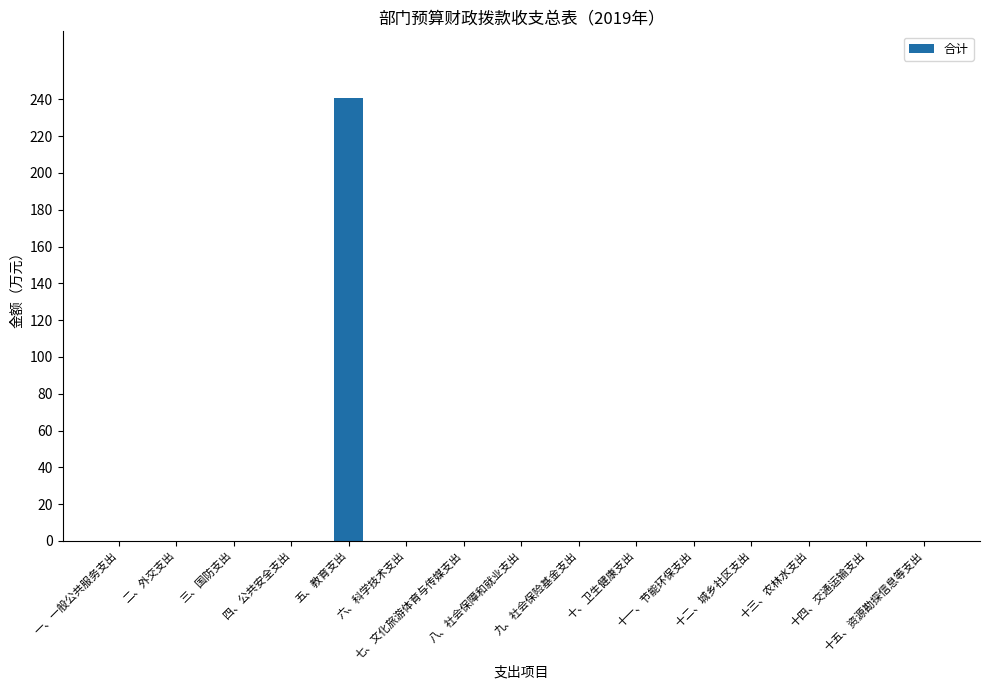

List the labels in order of value, largest first.

五、教育支出, 一、一般公共服务支出, 二、外交支出, 三、国防支出, 四、公共安全支出, 六、科学技术支出, 七、文化旅游体育与传媒支出, 八、社会保障和就业支出, 九、社会保险基金支出, 十、卫生健康支出, 十一、节能环保支出, 十二、城乡社区支出, 十三、农林水支出, 十四、交通运输支出, 十五、资源勘探信息等支出